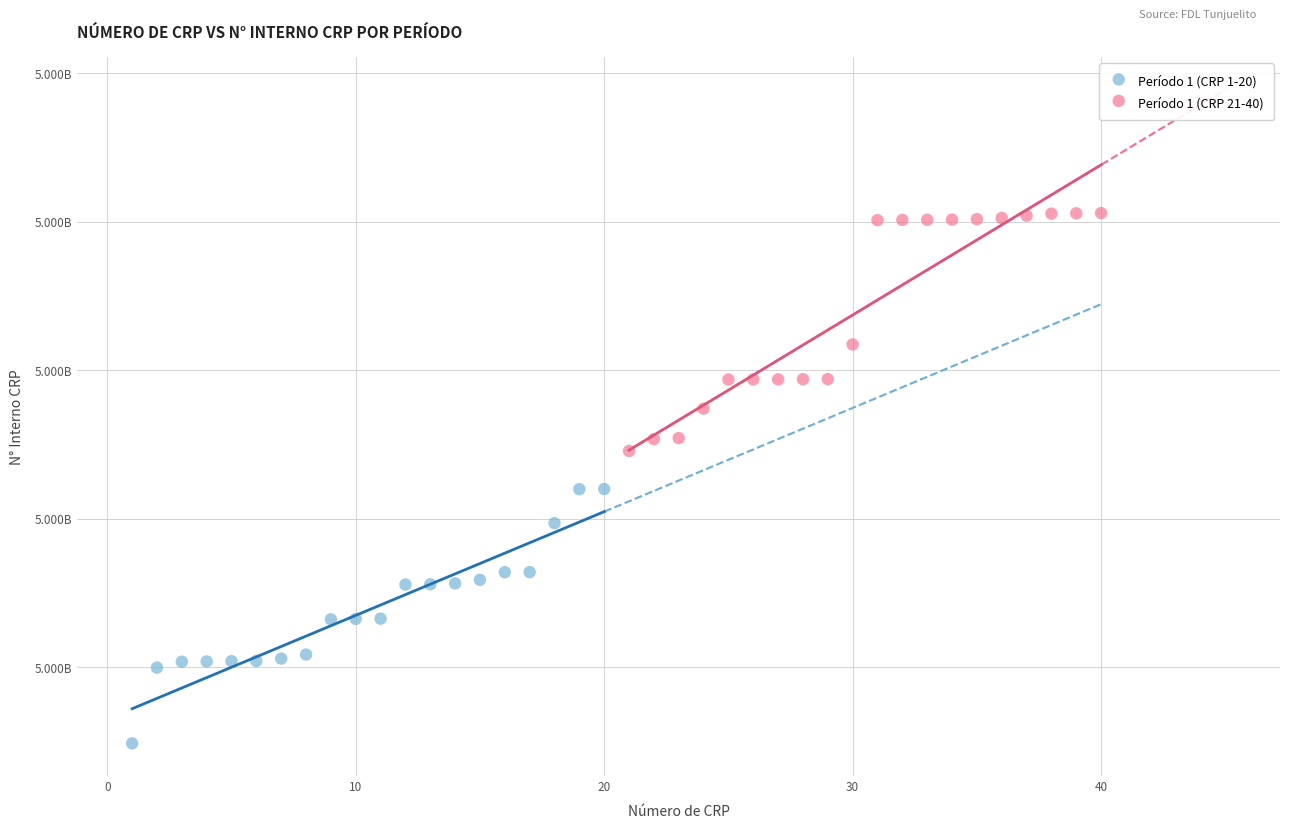

Which series contains the lowest Y value?

Período 1 (CRP 1-20)